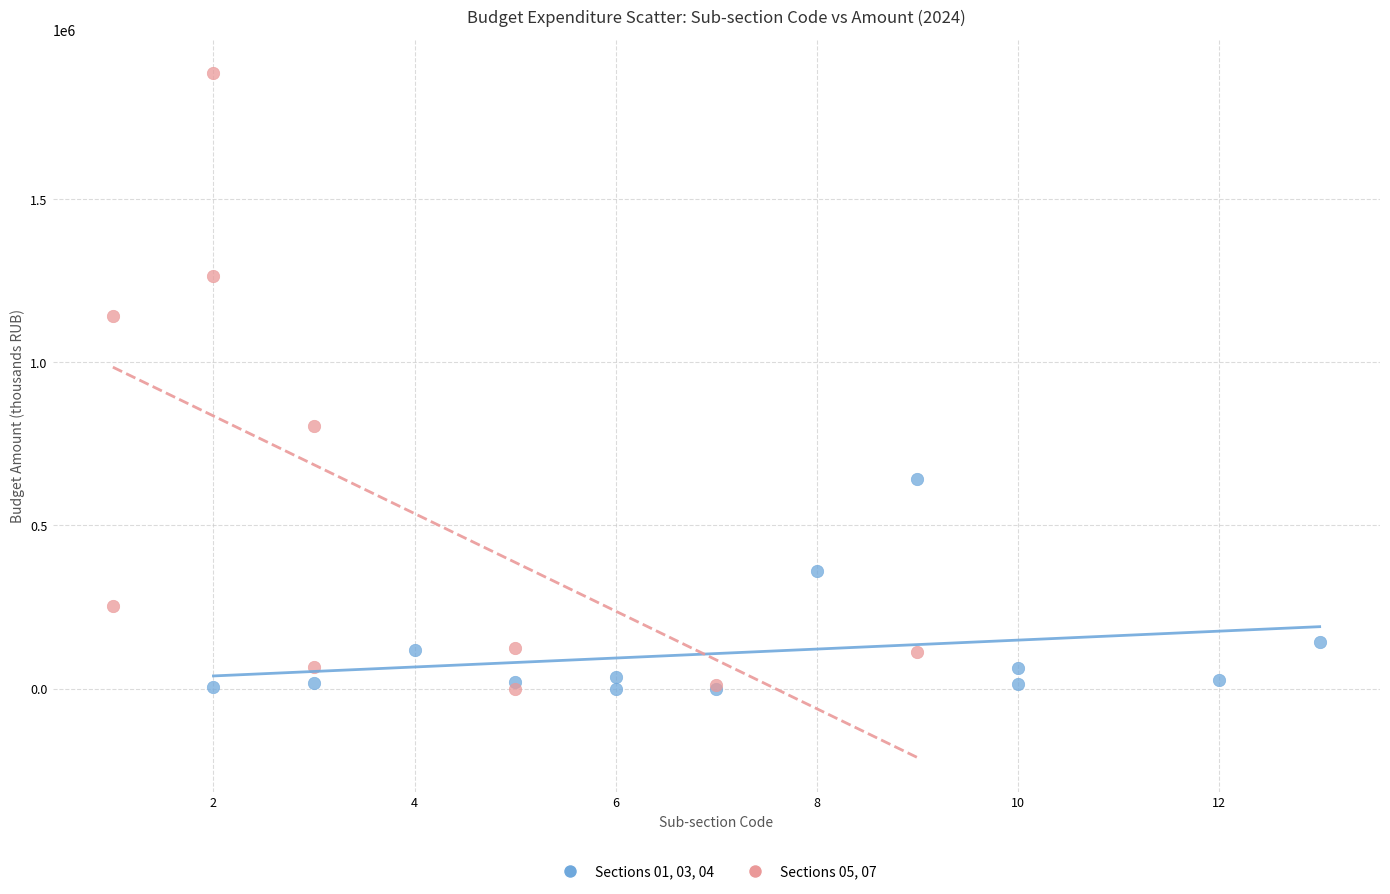

Which series contains the highest Y value?

Sections 05, 07